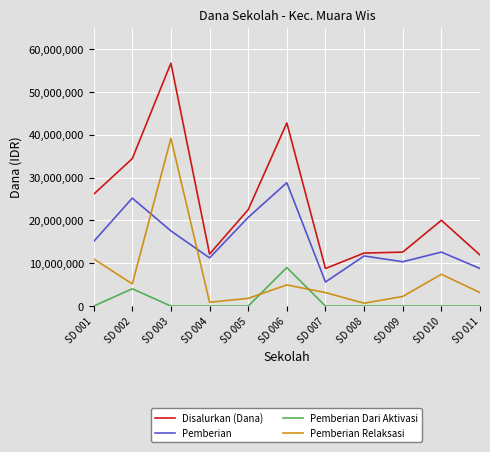

How many intersections are there between Pemberian Dari Aktivasi and Pemberian Relaksasi?

2